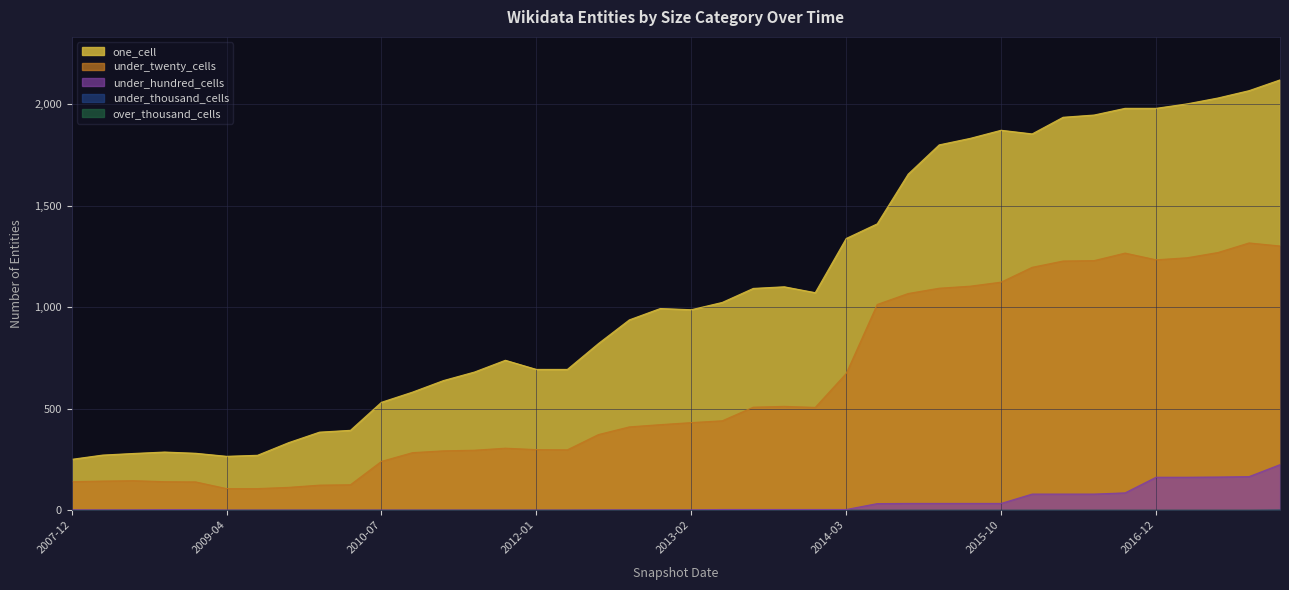

Which series has the largest total across all categories?

one_cell